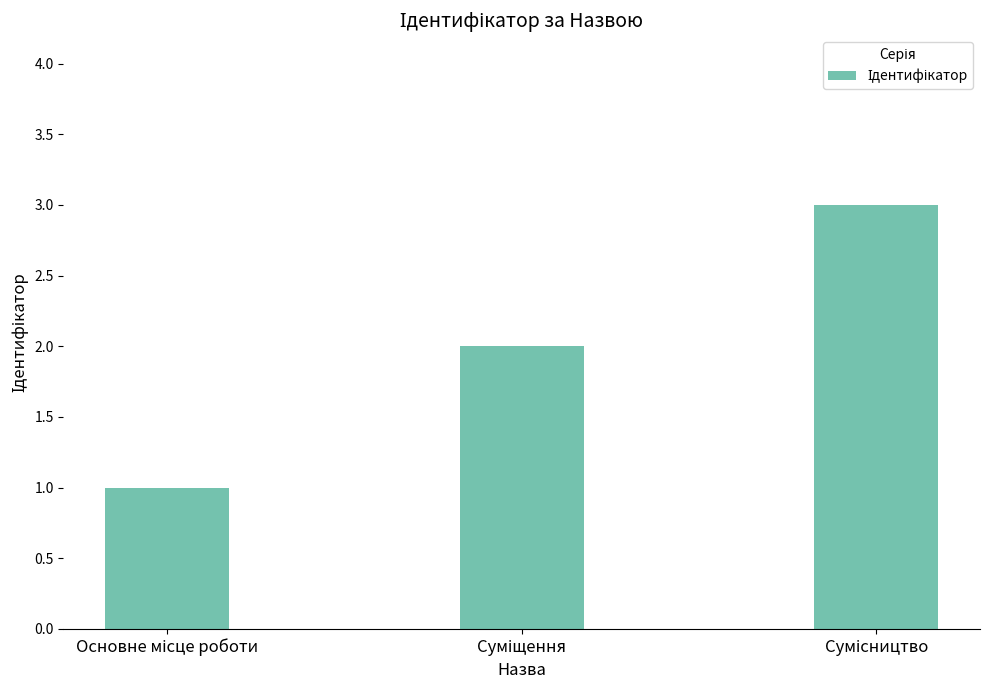

Reading right to left, what are all the values shown in this chart?

3	2	1